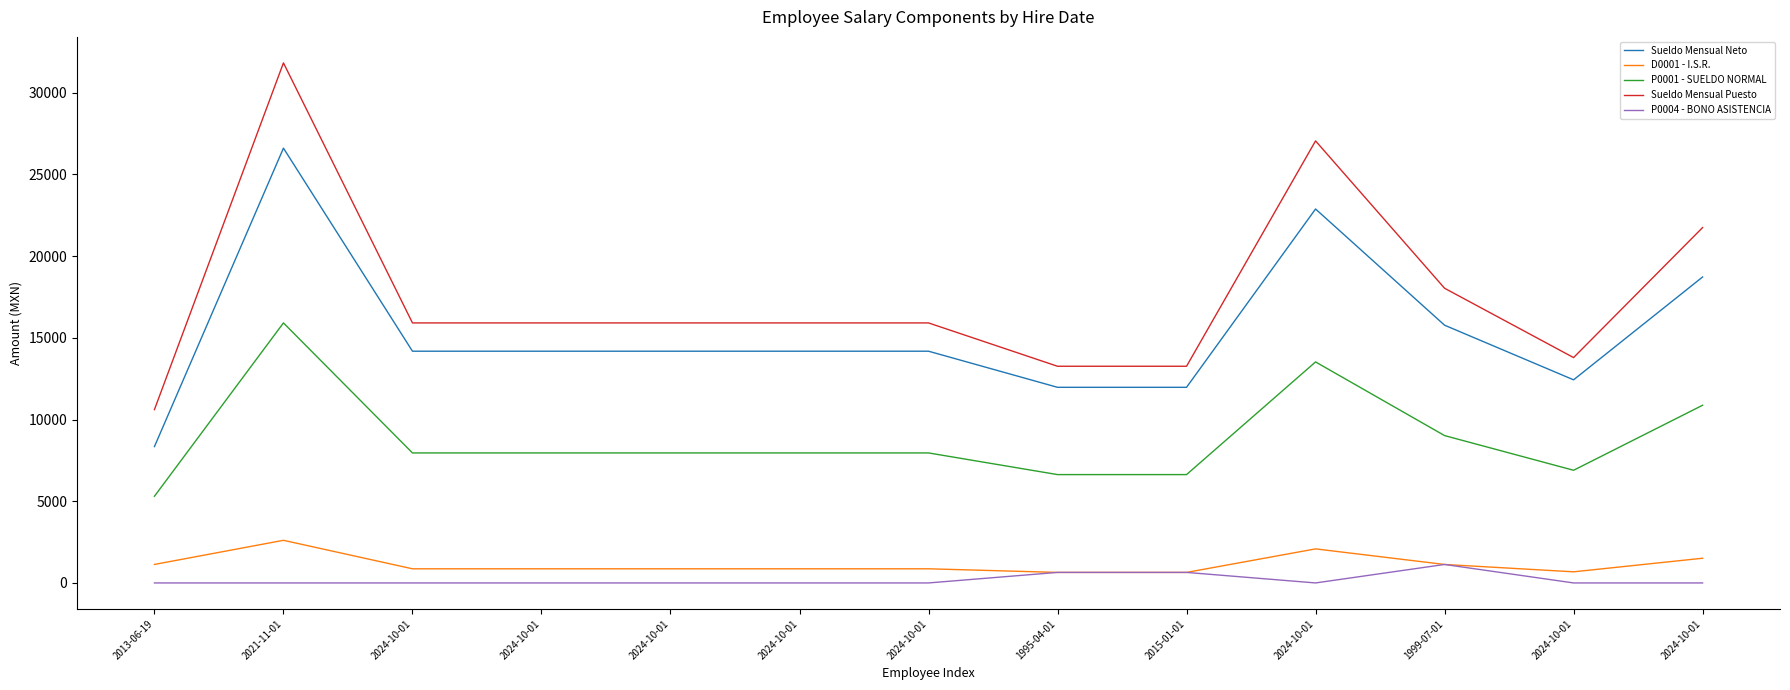

Count the number of data series in this chart.

5